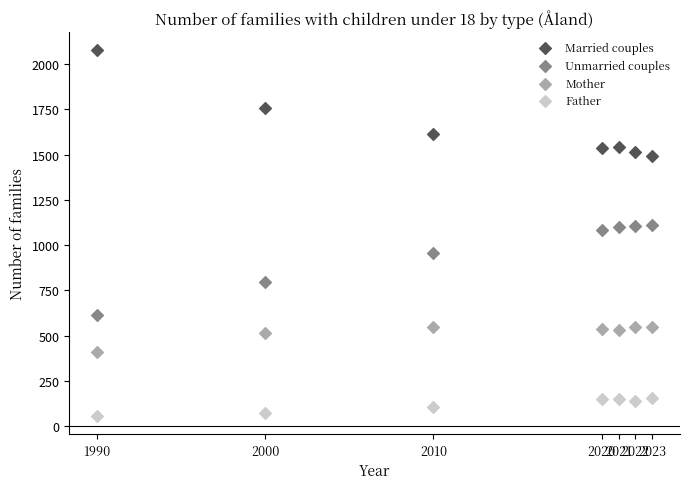

Which series has the largest Y range (max minus min)?

Married couples